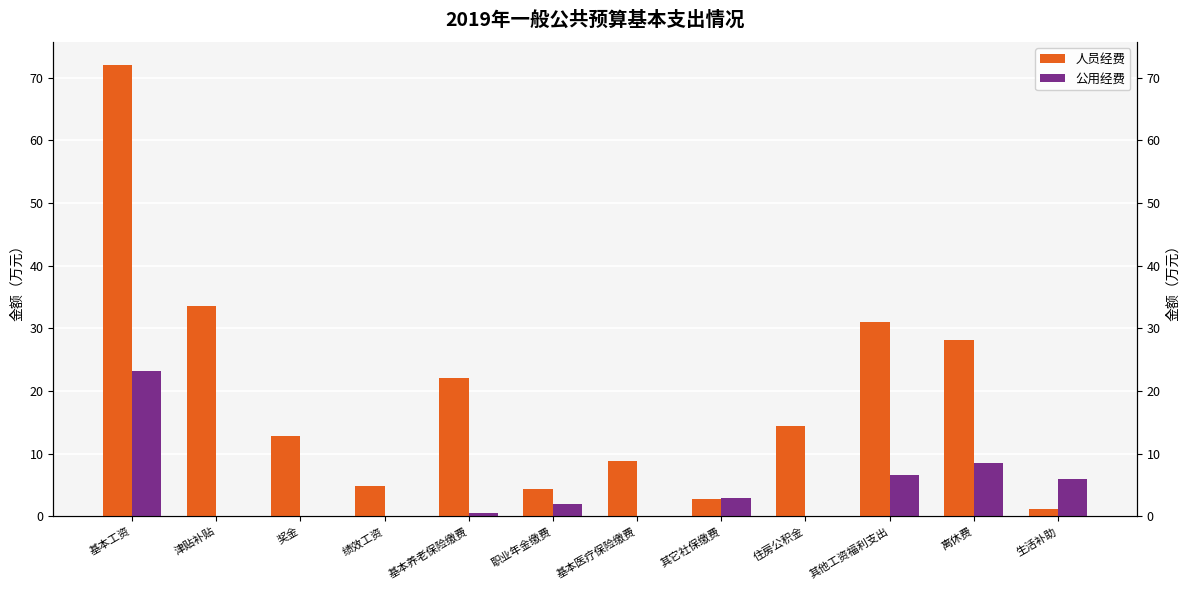

Rank the series by their maximum value, from highest to lowest.

人员经费, 公用经费